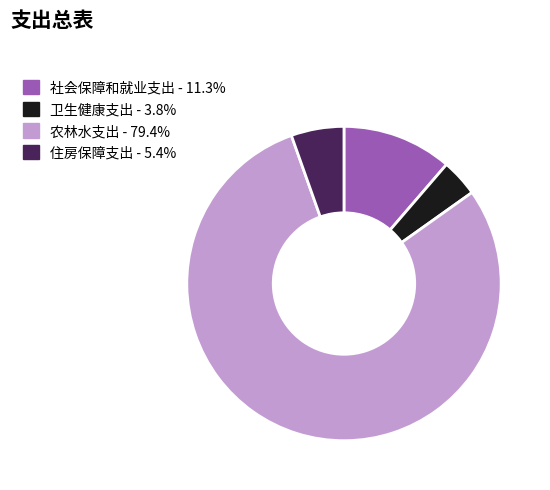

What is the largest slice in the pie chart?

农林水支出